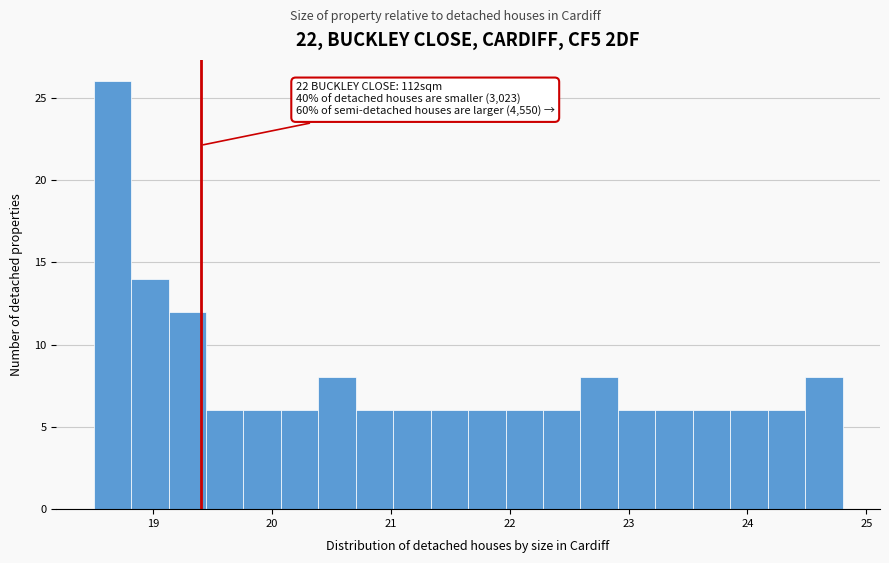

Read against the x-axis, roughly where is the centre of the tallest bar?

18.7